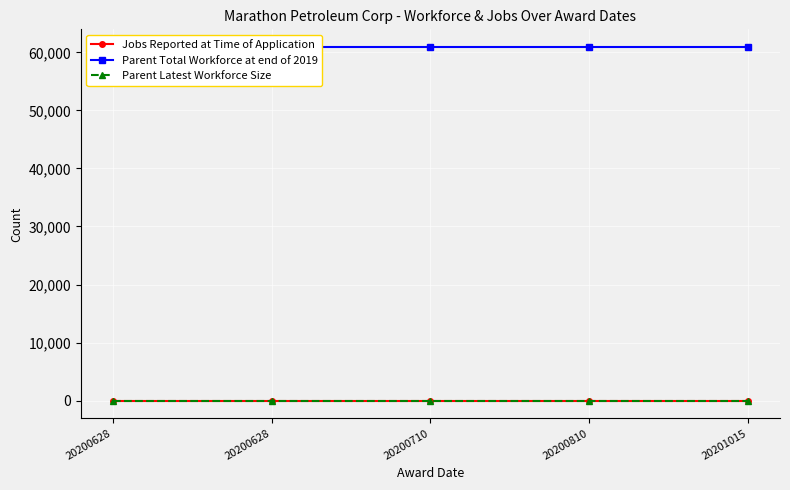

Reading left to right, transcribe all the data shown in this chart.

Jobs Reported at Time of Application: 20200628=0	20200628=0	20200710=0	20200810=0	20201015=0
Parent Total Workforce at end of 2019: 20200628=60910	20200628=60910	20200710=60910	20200810=60910	20201015=60910
Parent Latest Workforce Size: 20200628=0	20200628=0	20200710=0	20200810=0	20201015=0